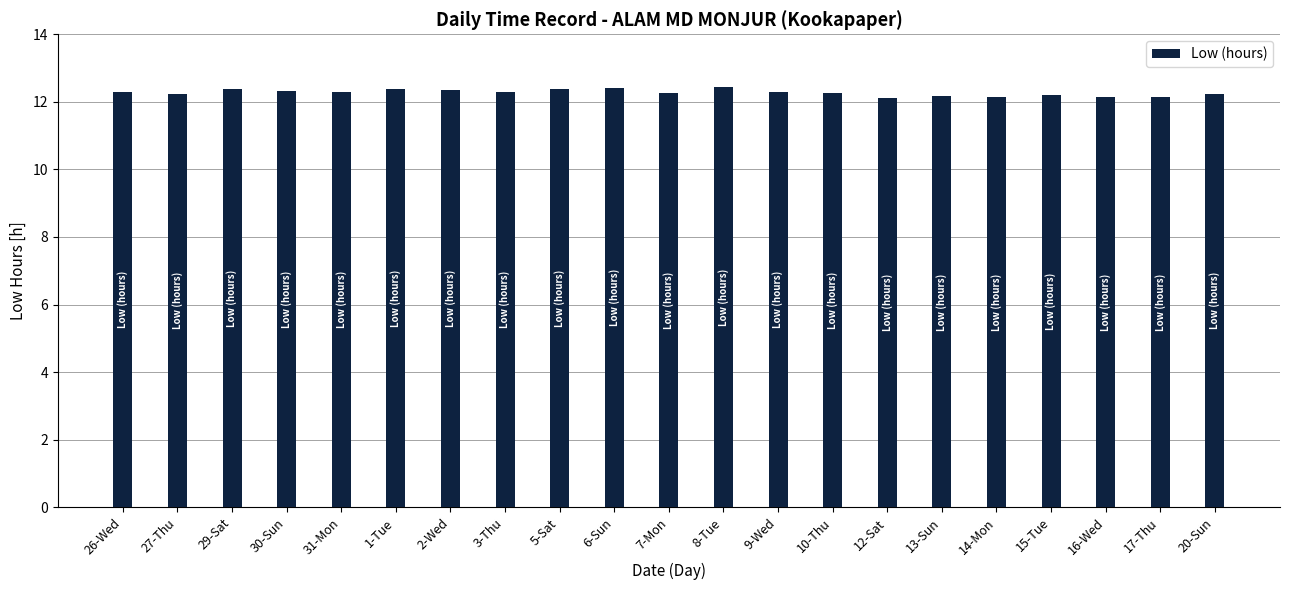

How many bars are there in total?

21